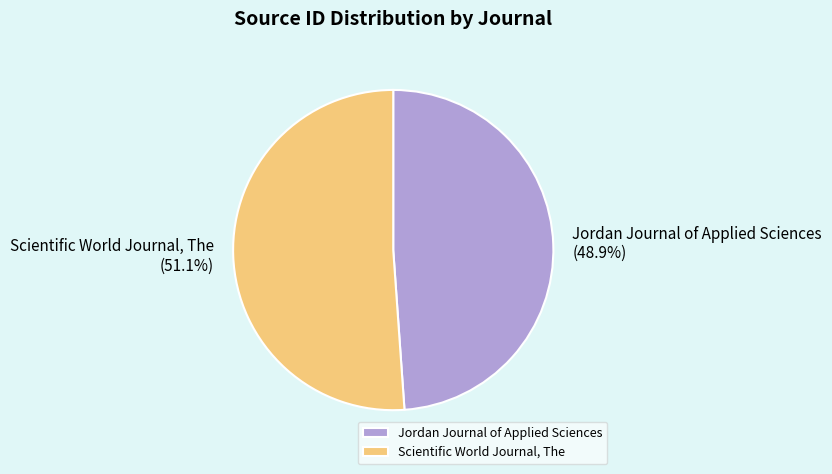

What is the ratio of the value at Jordan Journal of Applied Sciences to the value at Scientific World Journal, The?

1.0